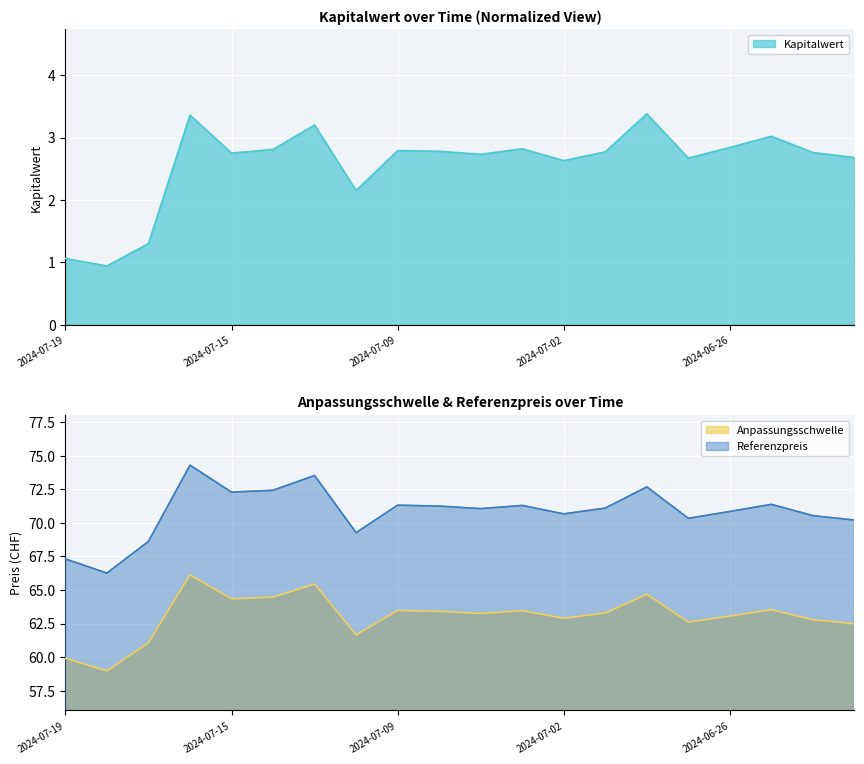

What is the label of the 17th point from the left?

2024-06-26